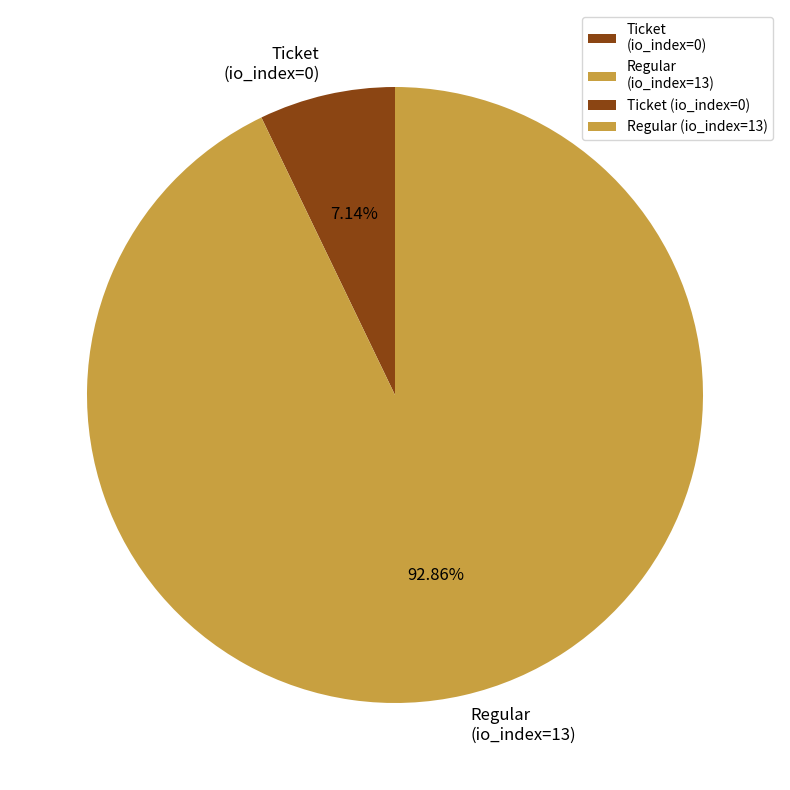

Does Ticket (io_index=0) account for over 50% of the chart?

No